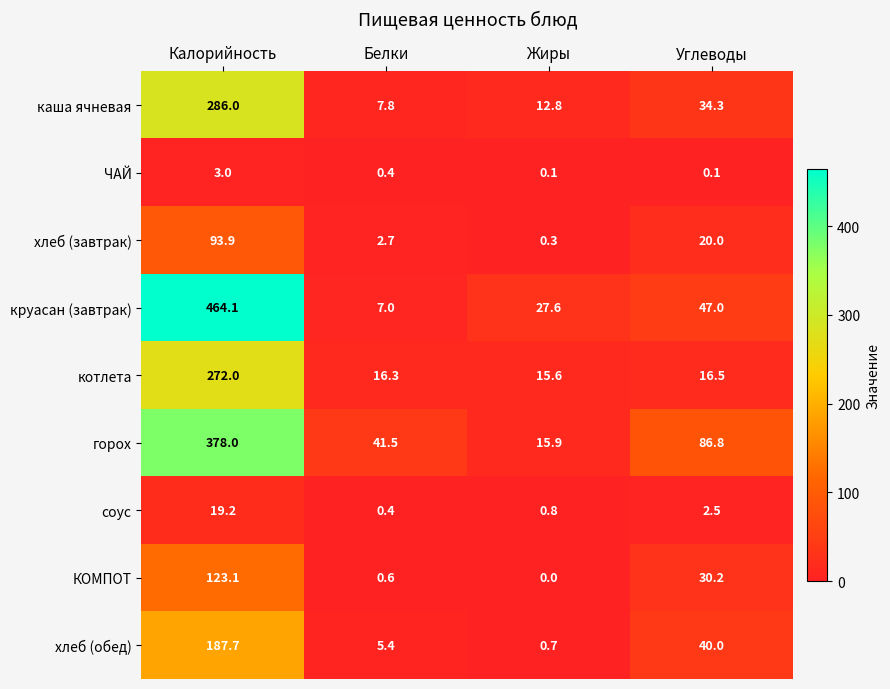

The value of КОМПОТ at Белки is 0.6. True or false?

True